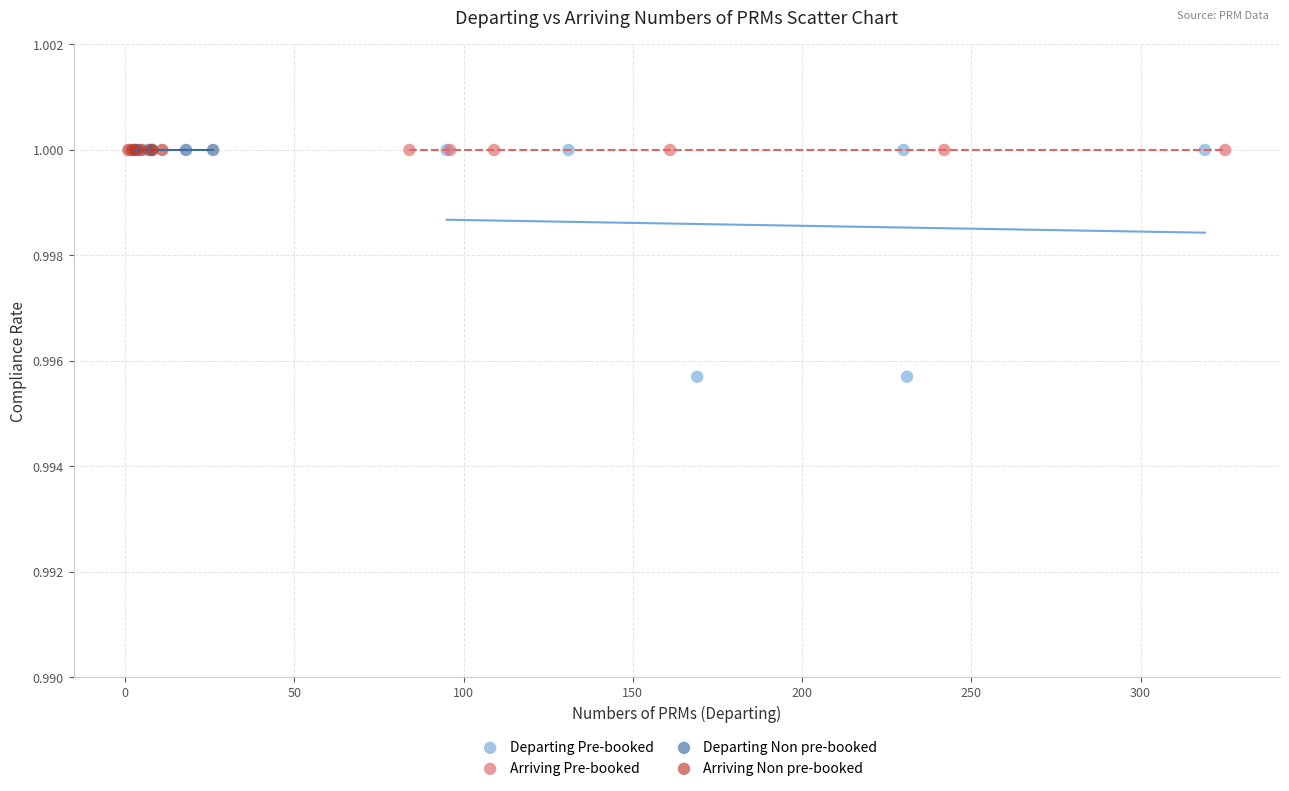

What are all the series names shown in the legend?

Departing Pre-booked, Arriving Pre-booked, Departing Non pre-booked, Arriving Non pre-booked